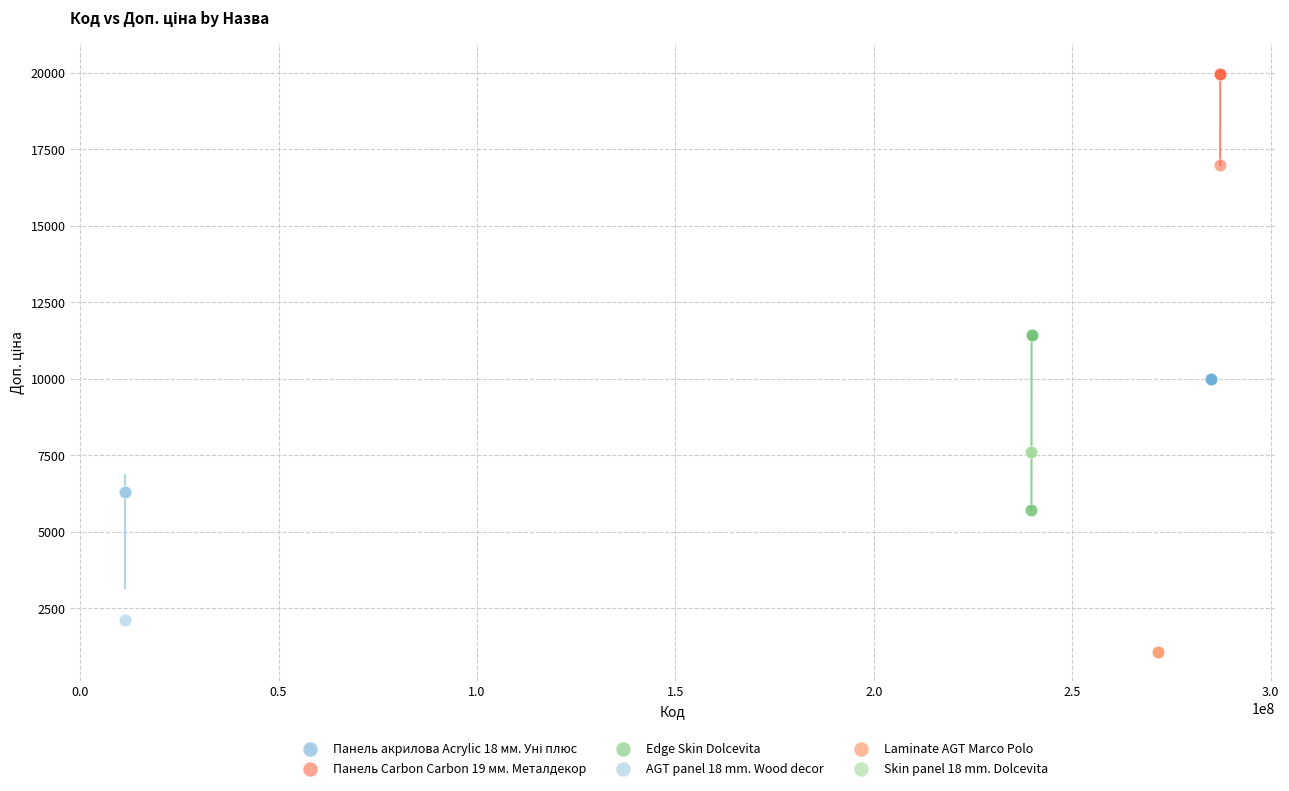

Which series contains the highest Y value?

Панель Carbon Carbon 19 мм. Металдекор